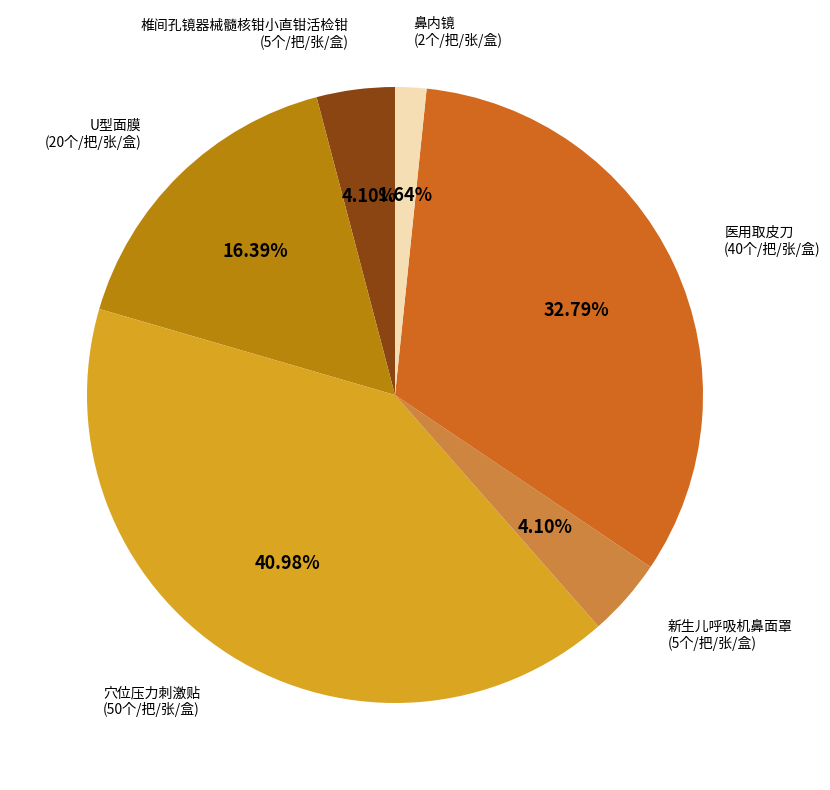

To the nearest percent, what is the average slice percentage?

17%